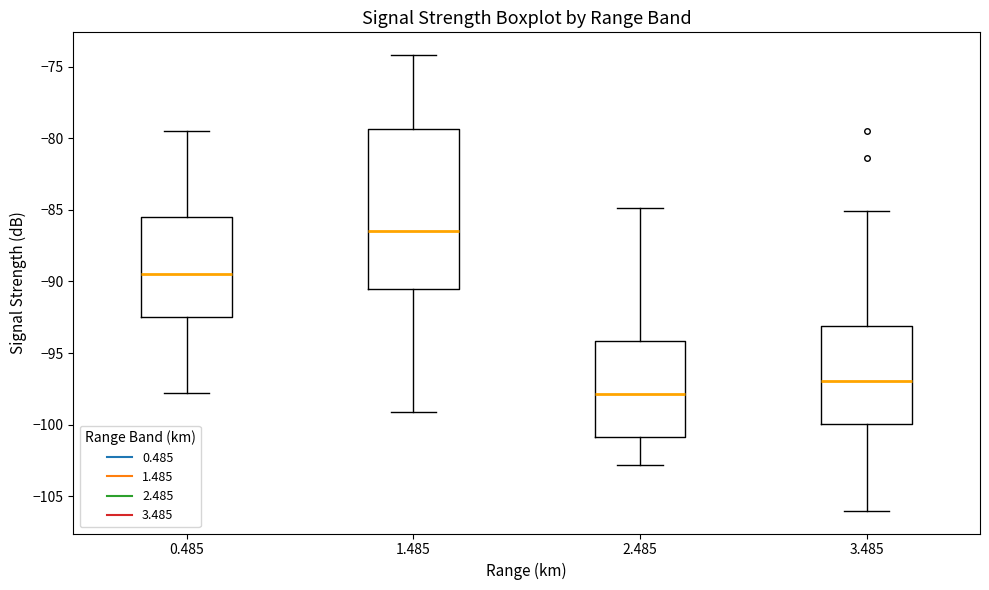

Where does the median line of the box at x = 2.485 sit on the y-axis? The values are not printed on the chart, so give them approximately, as read against the axis.

-98.0